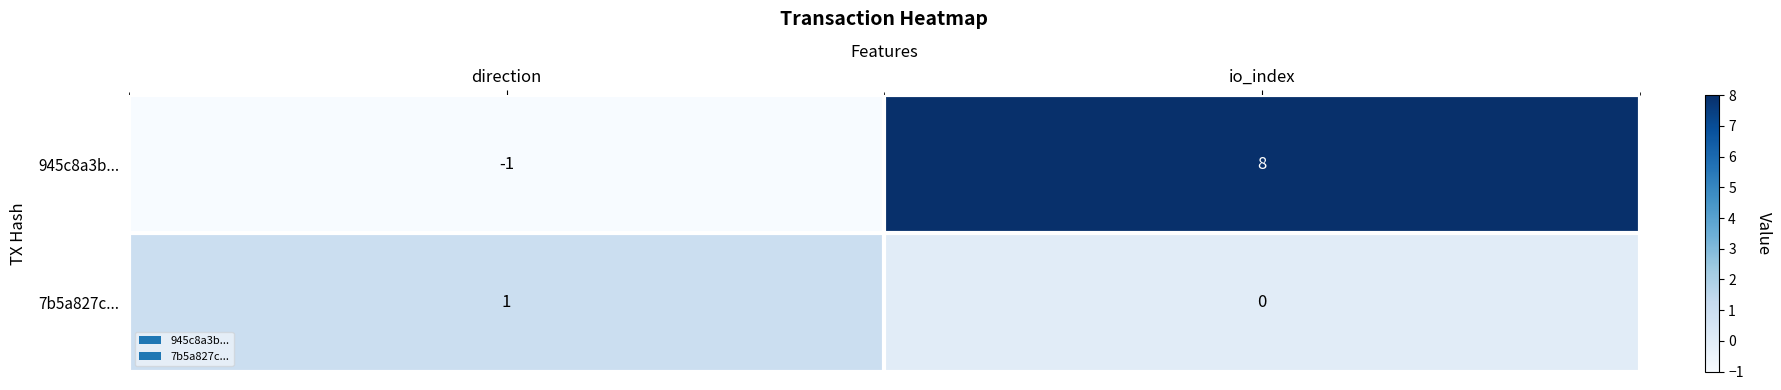

Rank the series by their maximum value, from highest to lowest.

945c8a3b..., 7b5a827c...